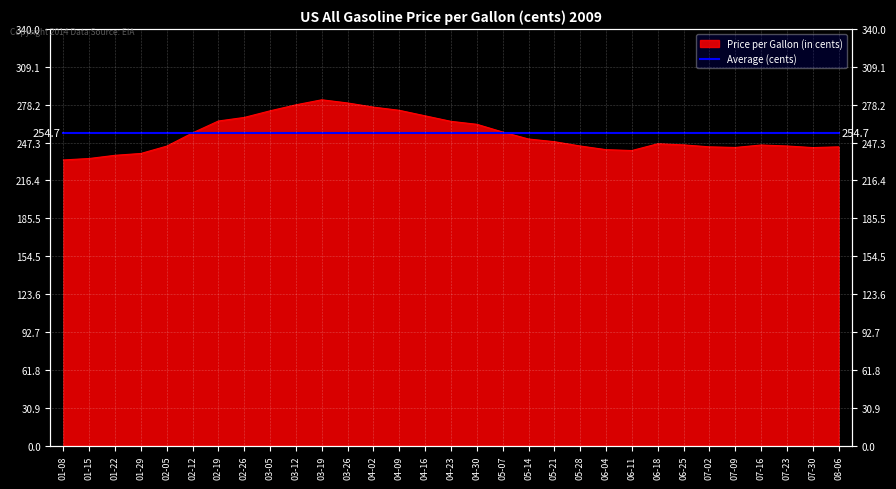

What is the sum of all values?

7870.3